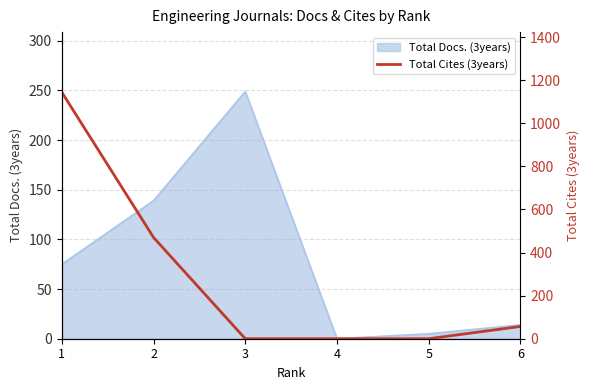

The value of Total Docs. (3years) at 2 is 225. True or false?

False